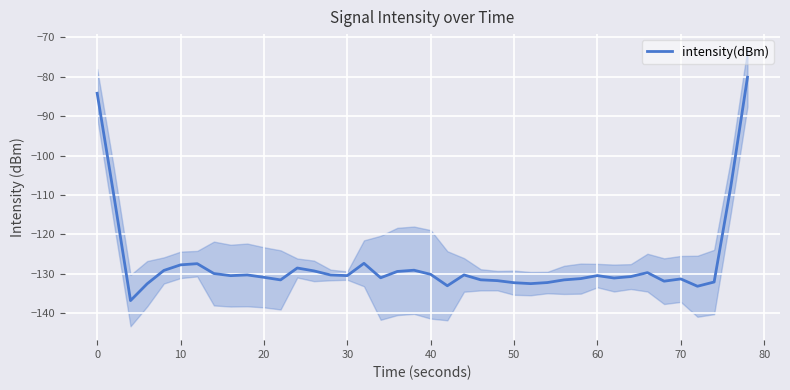

The value at 23 is -198.4. True or false?

False